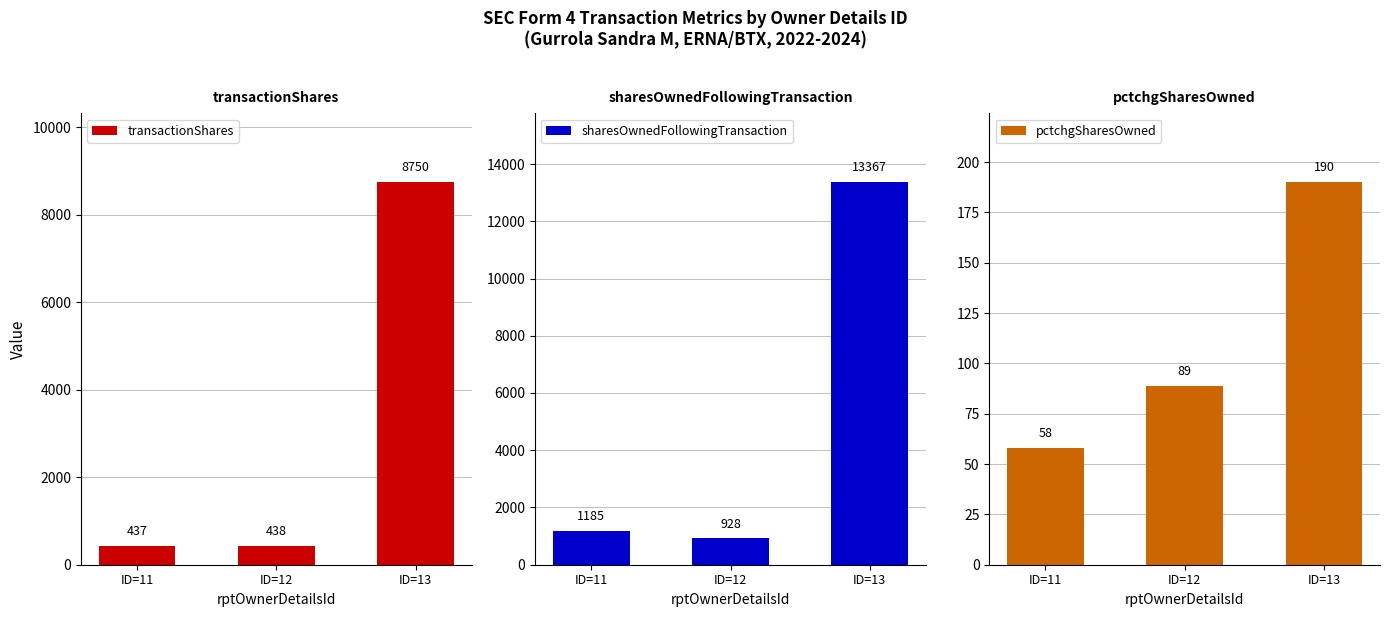

At how many categories does at least one series exceed 1753?

1